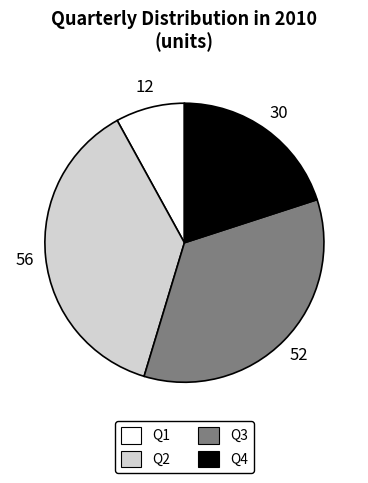

Rank the categories by value from highest to lowest.

Q2, Q3, Q4, Q1